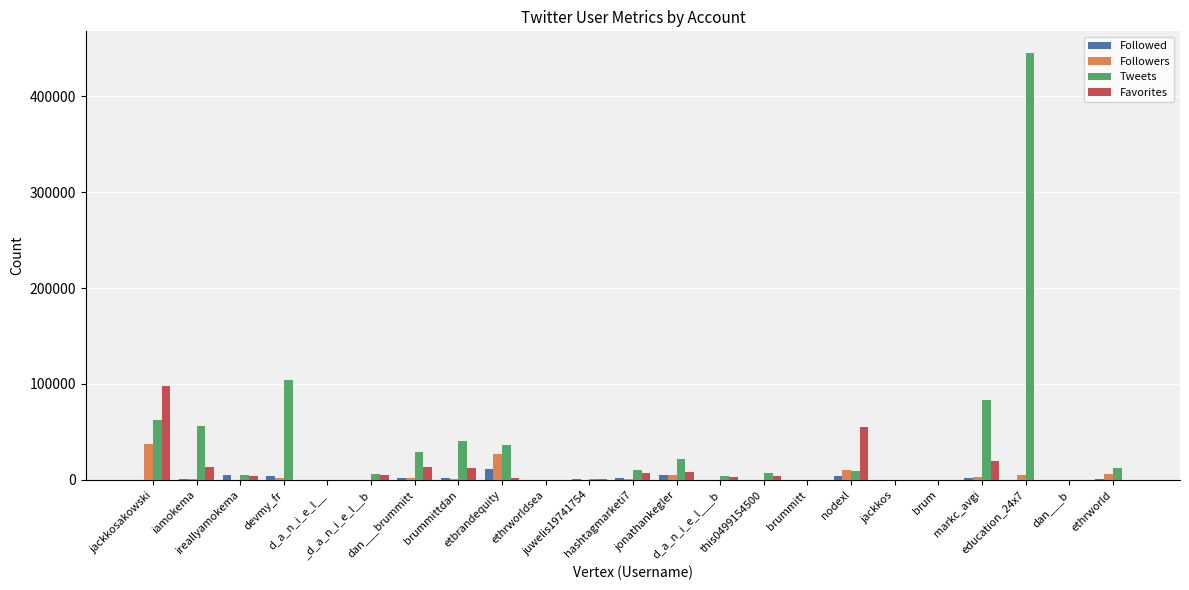

How many distinct data groups are displayed?

4